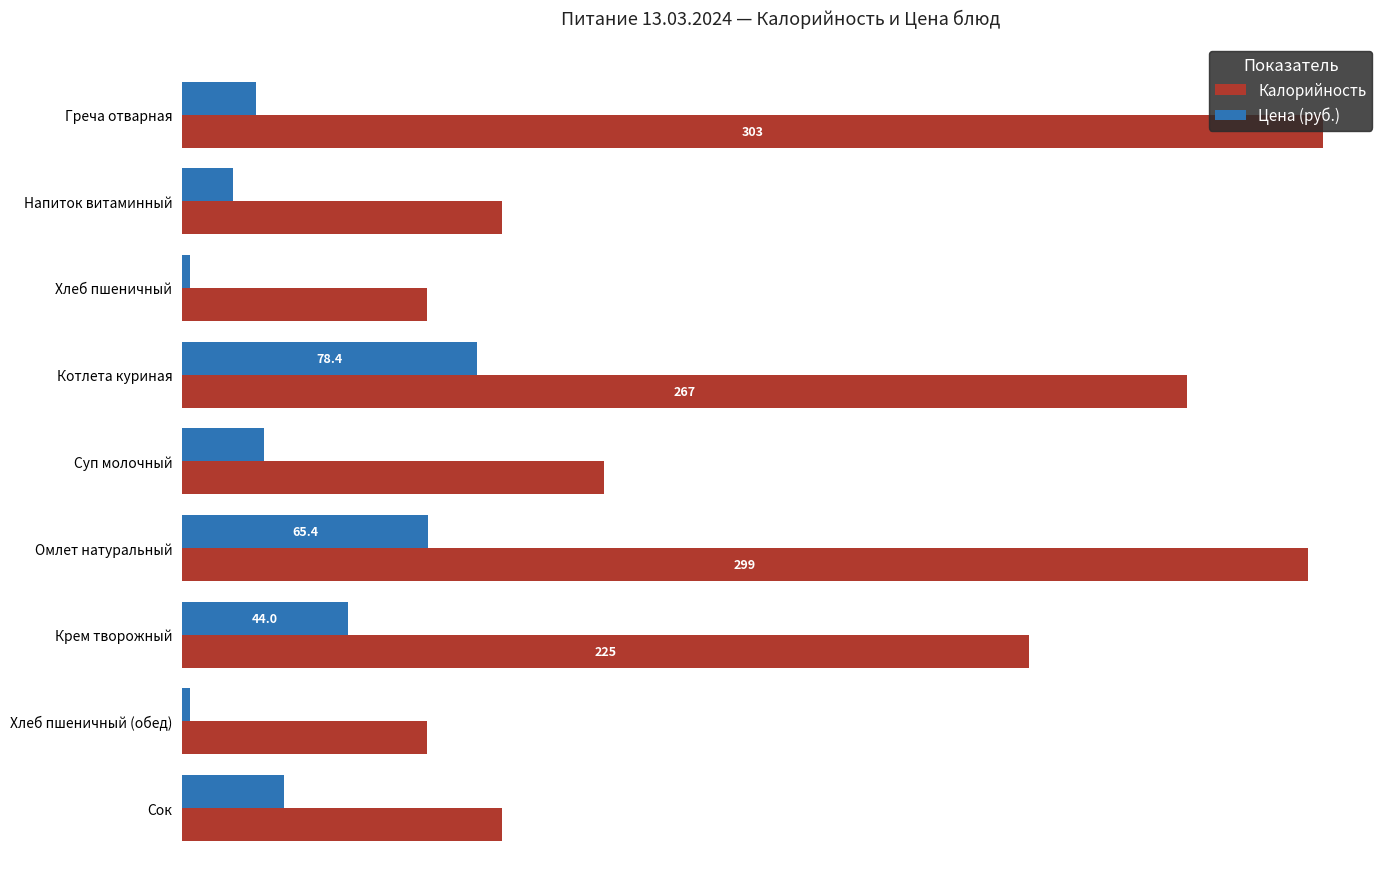

Rank the series by their average value, from lowest to highest.

Цена (руб.), Калорийность